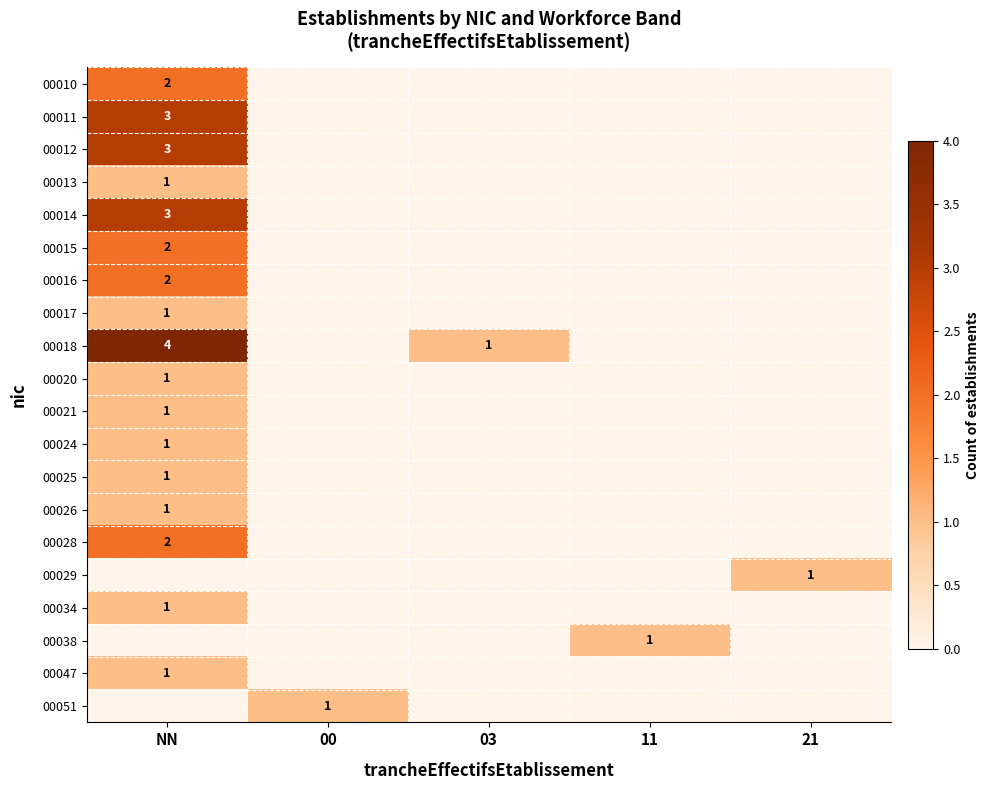

True or false: 00017 has a value of 2 at NN.

False